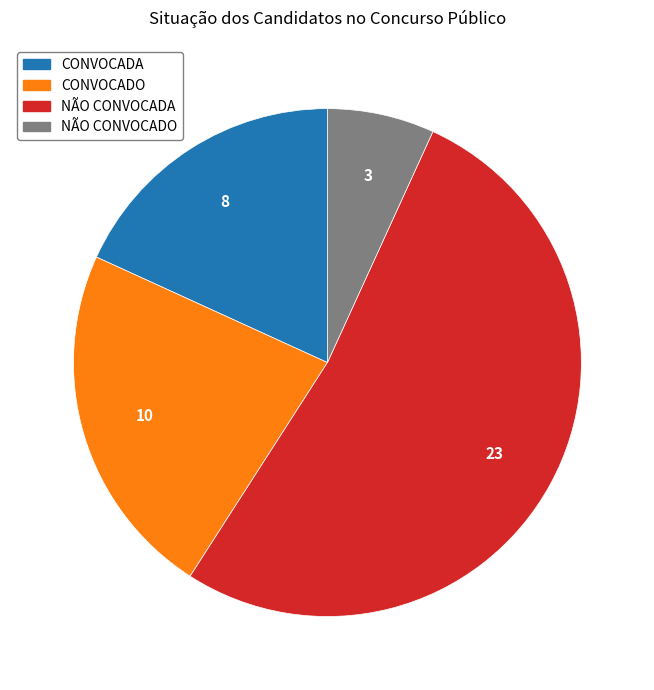

Rank the categories by value from lowest to highest.

NÃO CONVOCADO, CONVOCADA, CONVOCADO, NÃO CONVOCADA